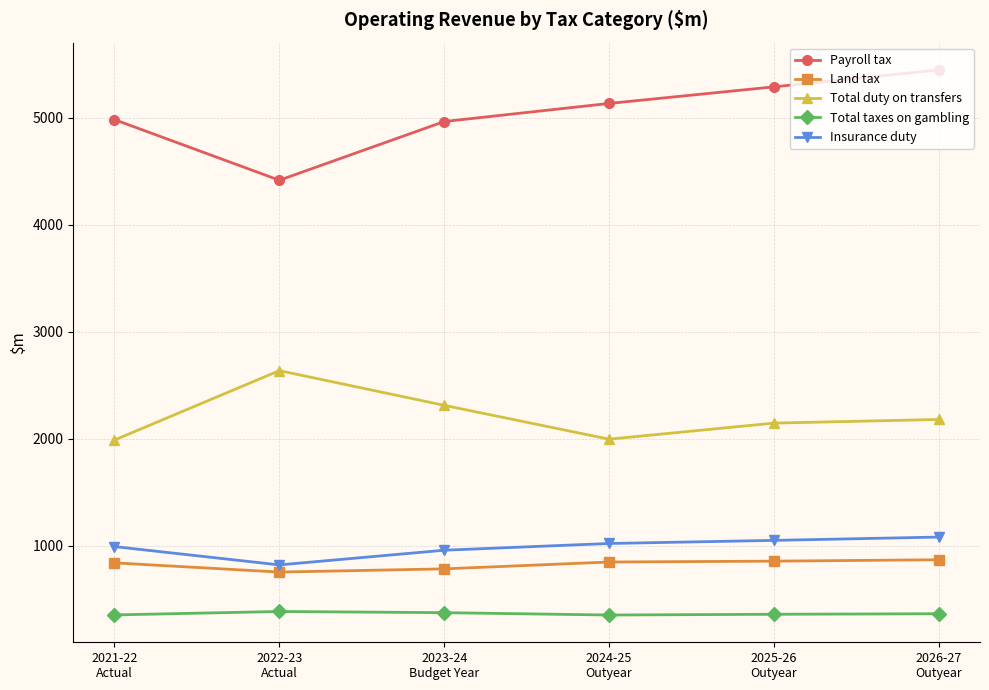

Does the chart have visible grid lines?

Yes